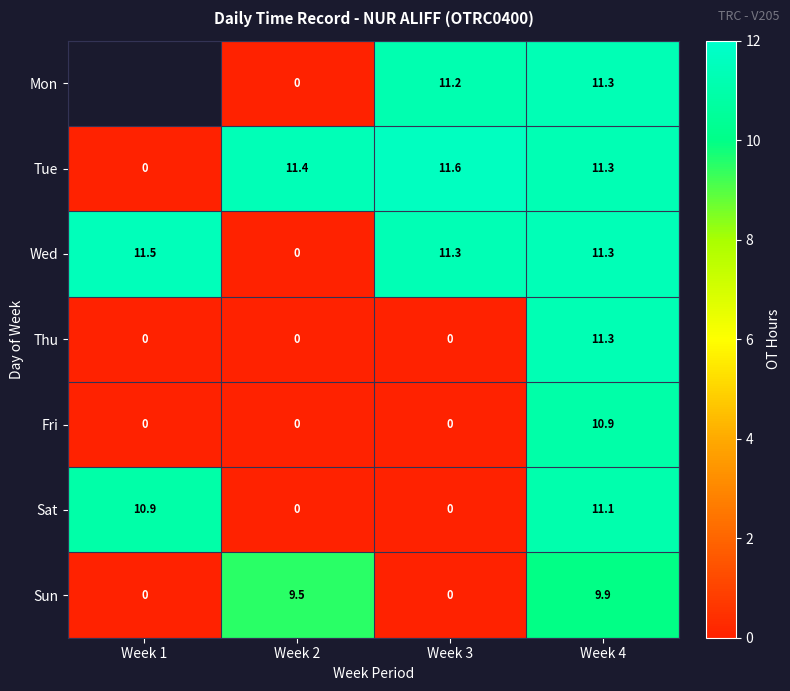

What is the difference between the maximum and minimum values in the Sat series?

11.1